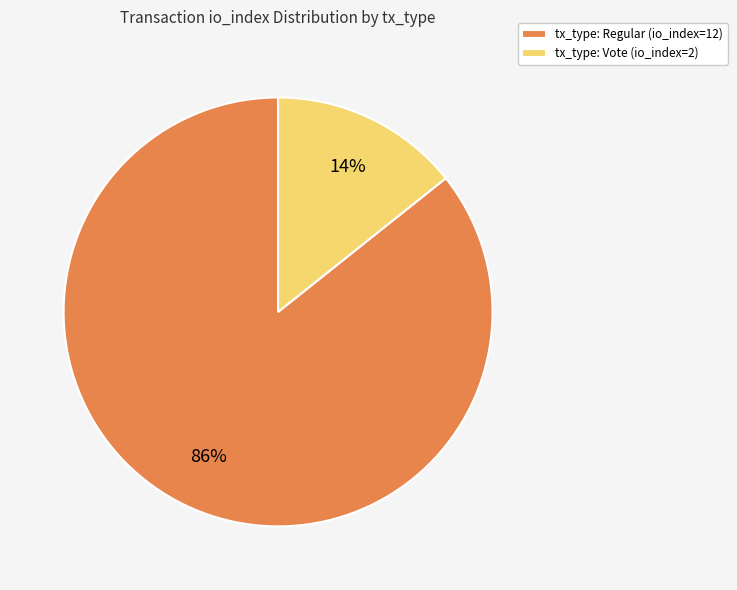

To the nearest percent, what percentage of the pie is tx_type: Vote (io_index=2)?

14%